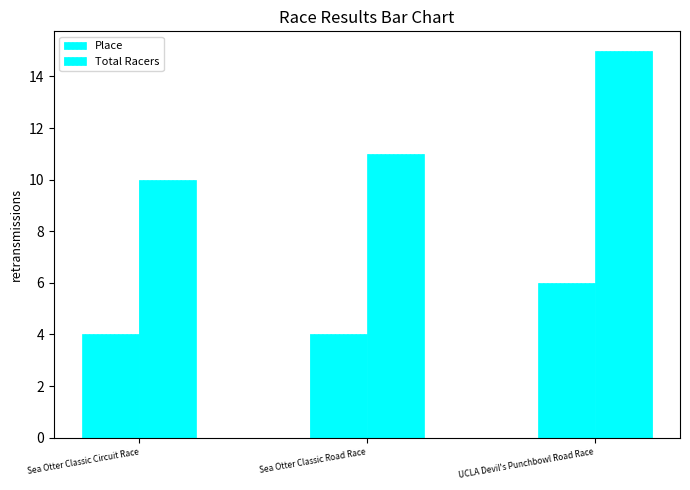

What is the difference between the maximum and minimum values in the Total Racers series?

5